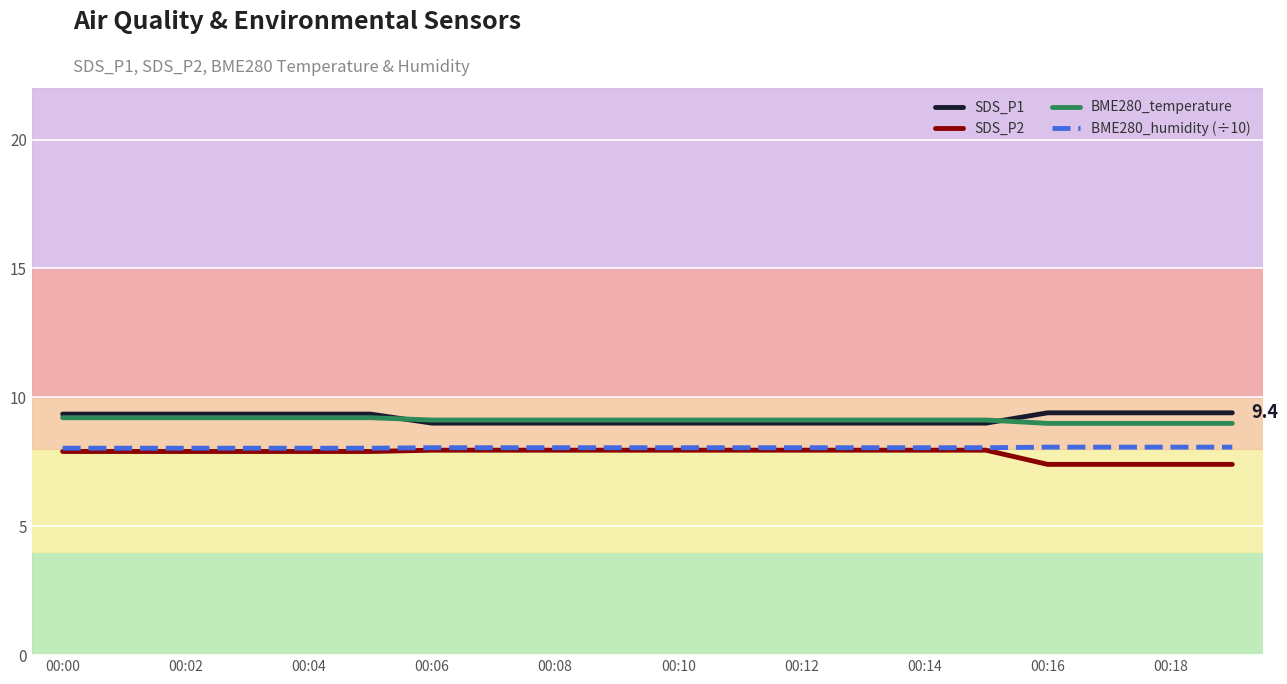

What is the maximum value shown in the chart?

9.4